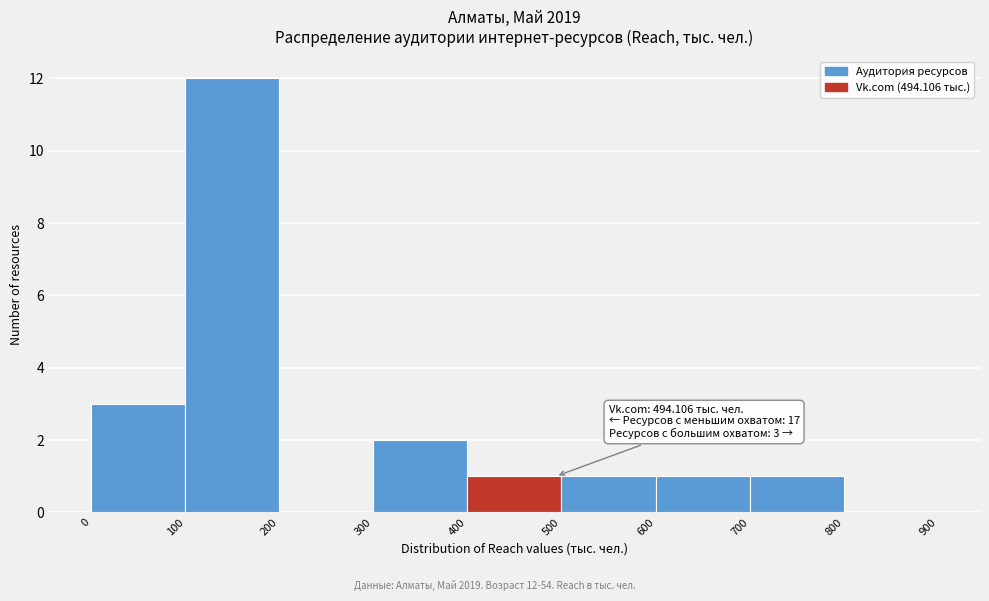

Which range on the x-axis has the tallest bar?

100 to 200